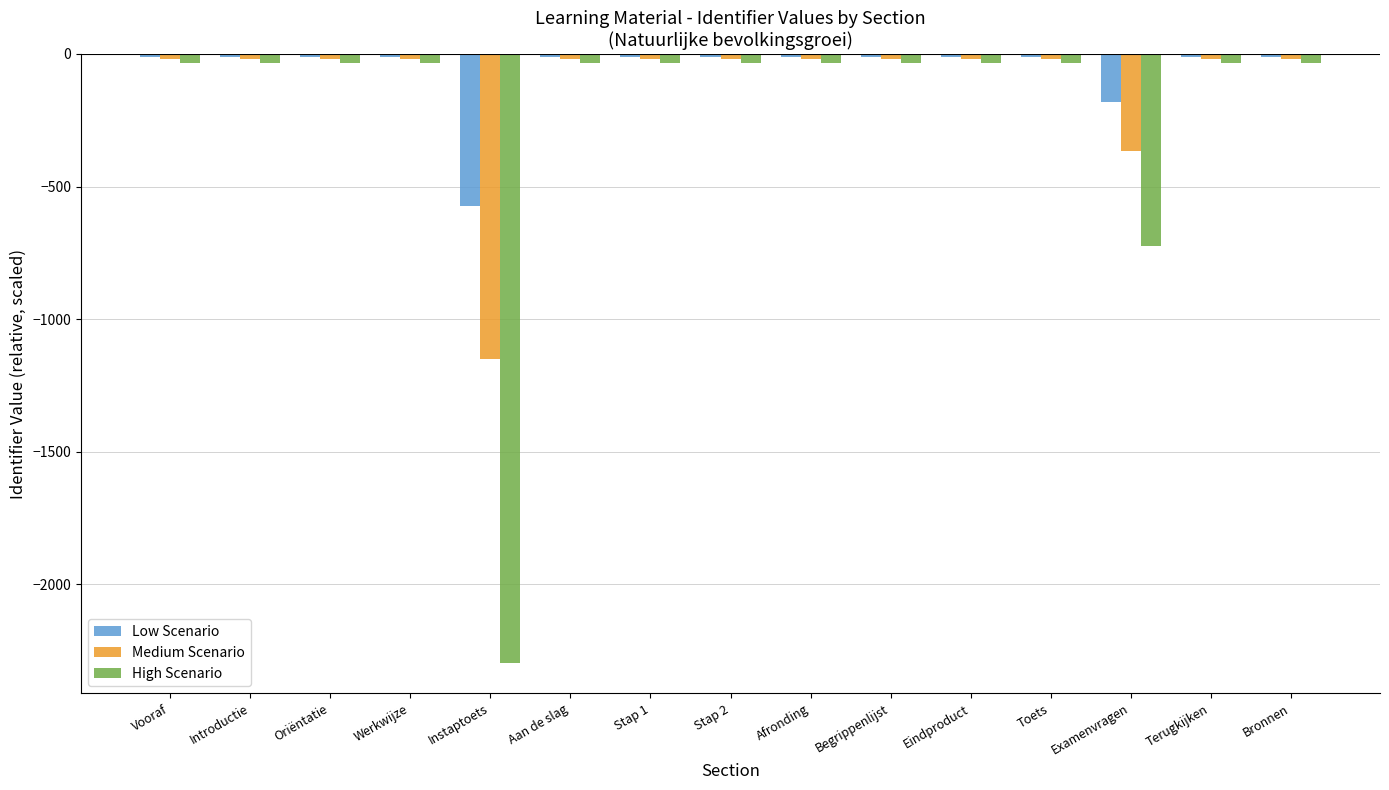

At which label does Medium Scenario reach its minimum?

Instaptoets